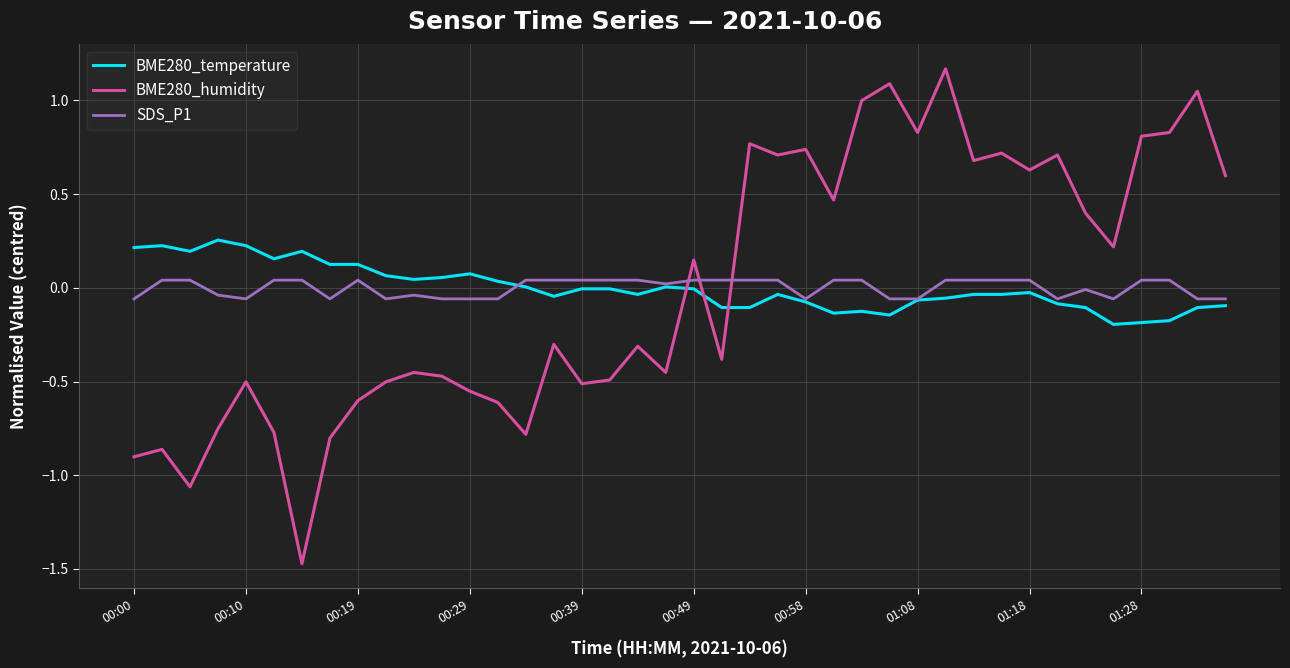

List the series in order of their peak value, highest first.

BME280_humidity, BME280_temperature, SDS_P1